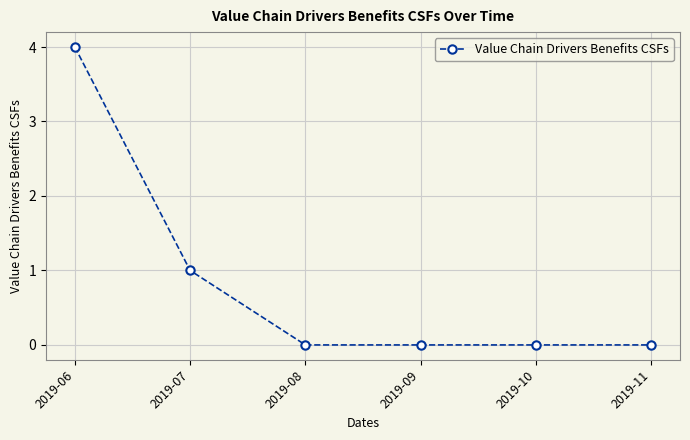

Where is the data nearest to the value 2?

2019-07